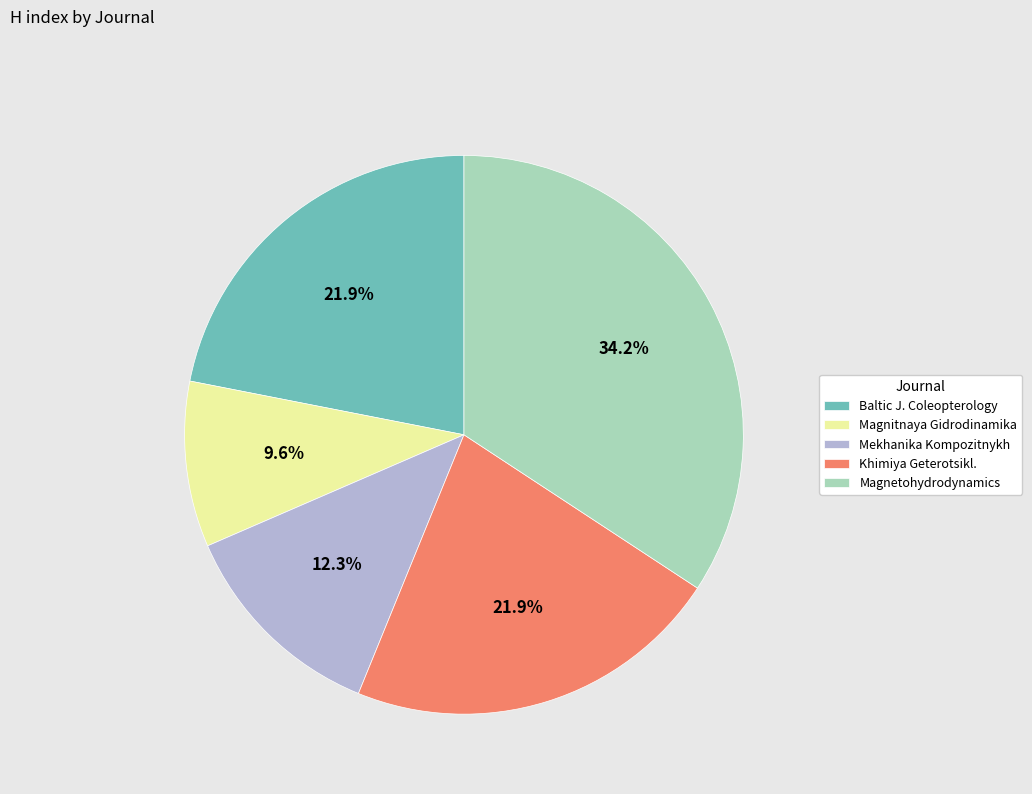

Count the number of slices in the pie.

5